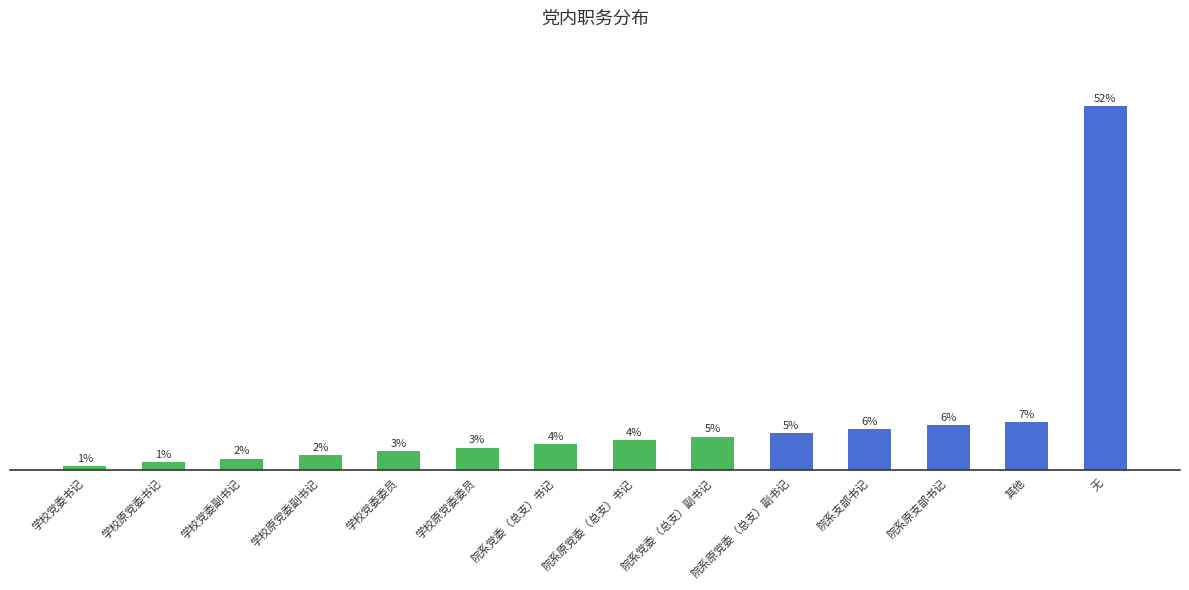

Reading left to right, what are all the values shown in this chart?

0.5	1.1	1.6	2.1	2.6	3.2	3.7	4.2	4.7	5.3	5.8	6.3	6.8	52.1